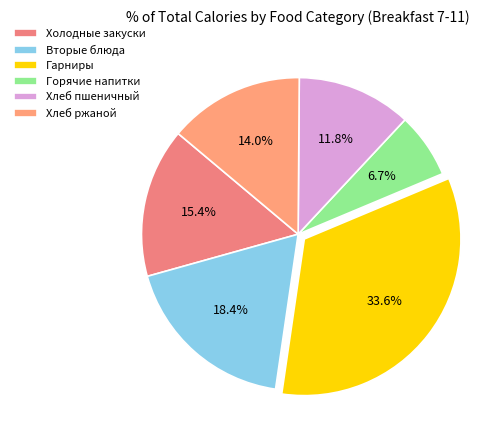

Count the number of slices in the pie.

6